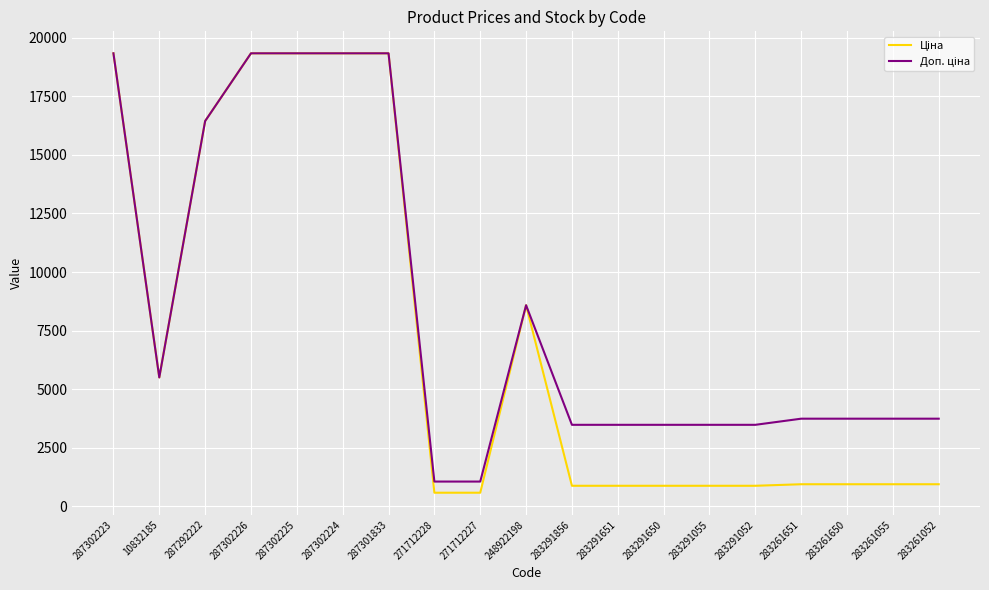

What is the difference between the highest and lowest values at 283291052?

2604.1